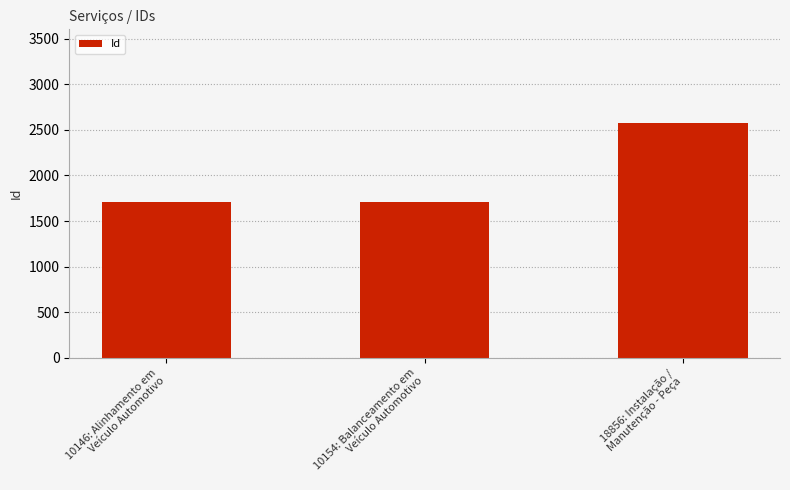

Count the number of categories in the chart.

3